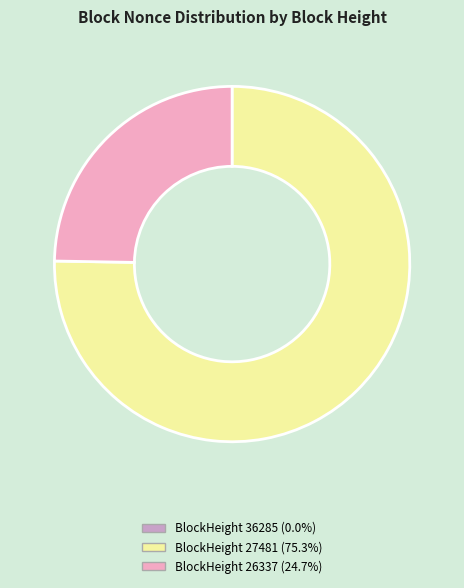

Is there a majority slice in this chart?

Yes